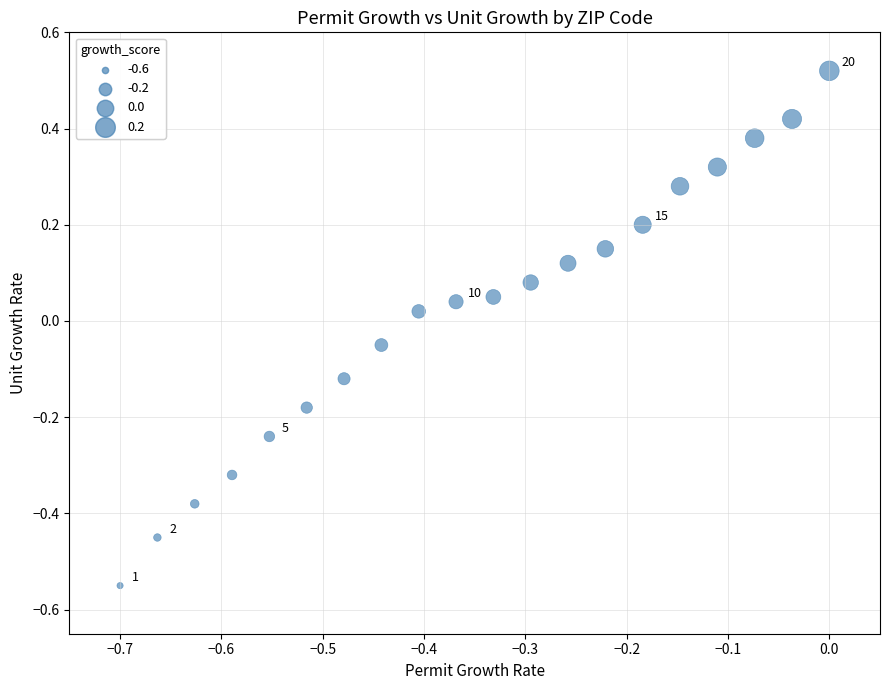

What is the range of Y values (max minus min)?

1.1